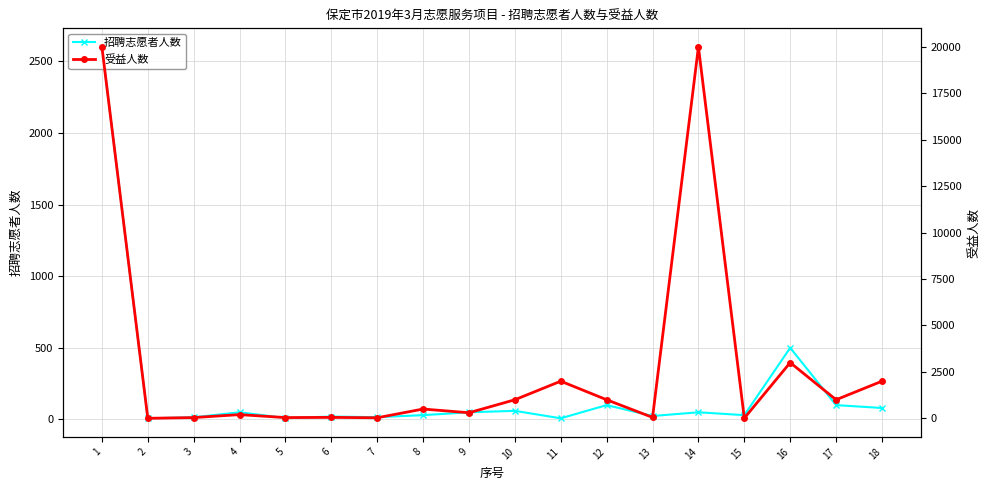

How many lines are shown in the chart?

2